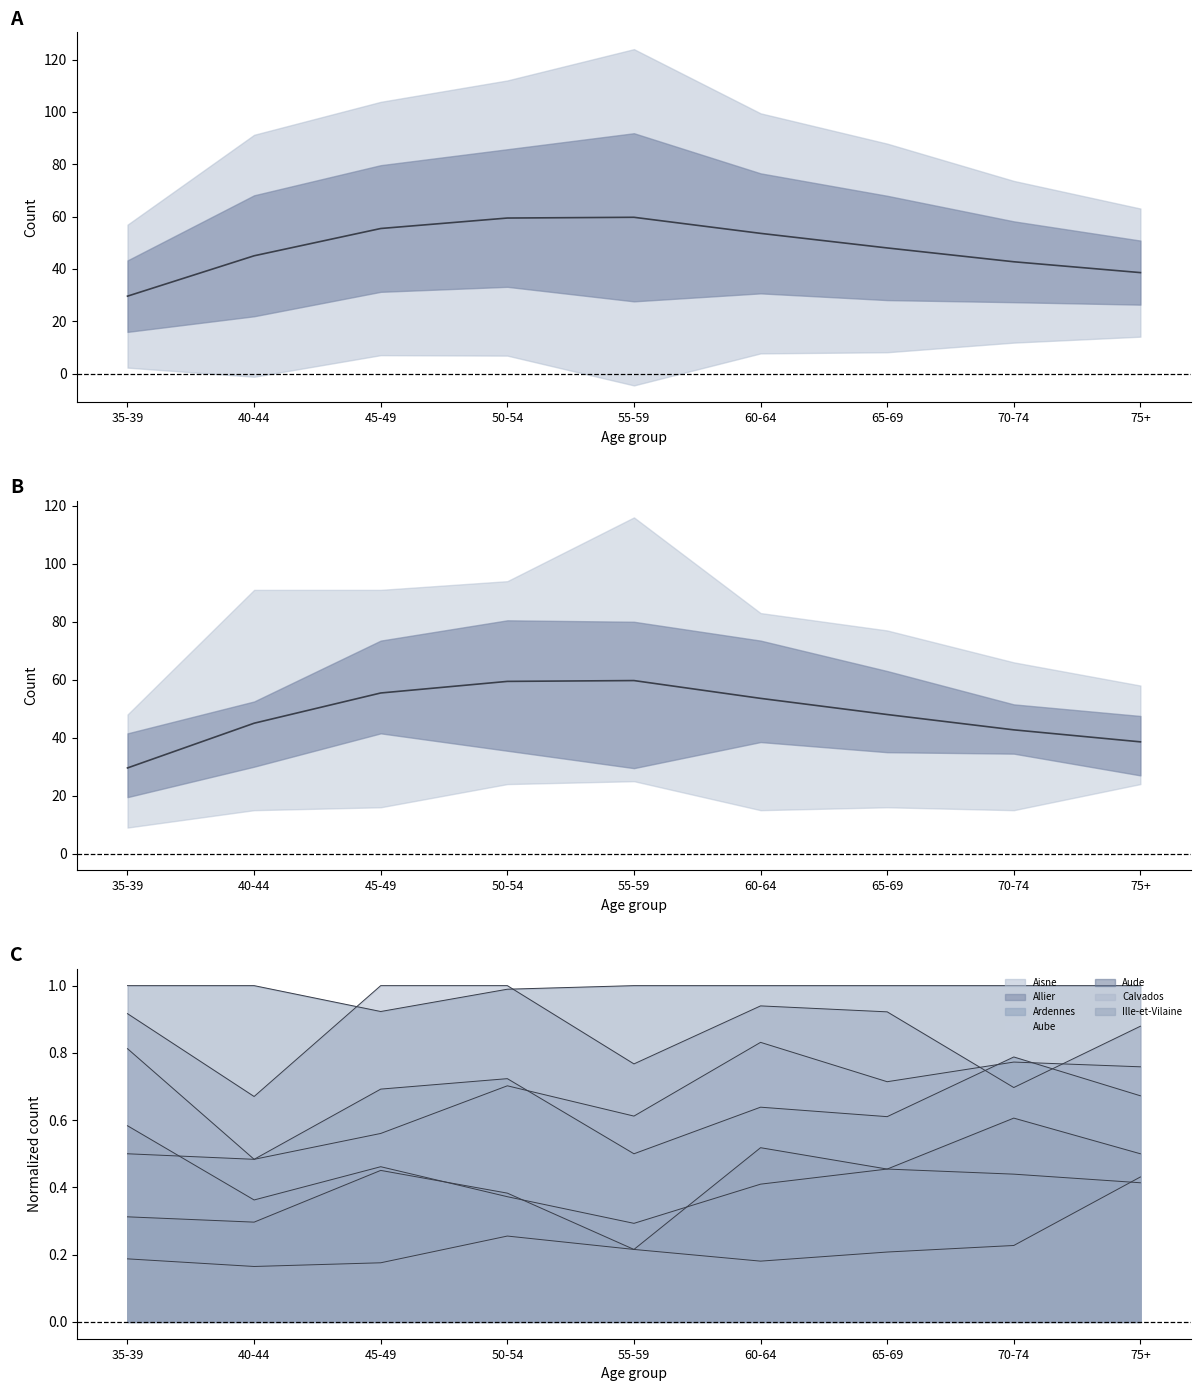

Reading left to right, extract all data points from this chart.

35-39=29.6	40-44=45.0	45-49=55.4	50-54=59.4	55-59=59.7	60-64=53.6	65-69=48.0	70-74=42.7	75+=38.6